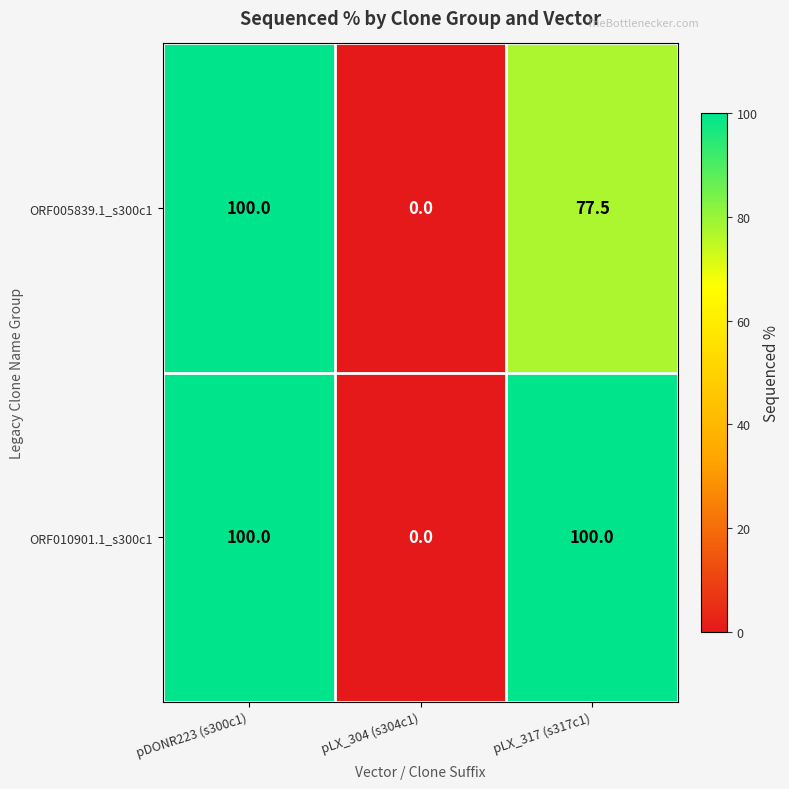

At how many categories does at least one series exceed 58?

2